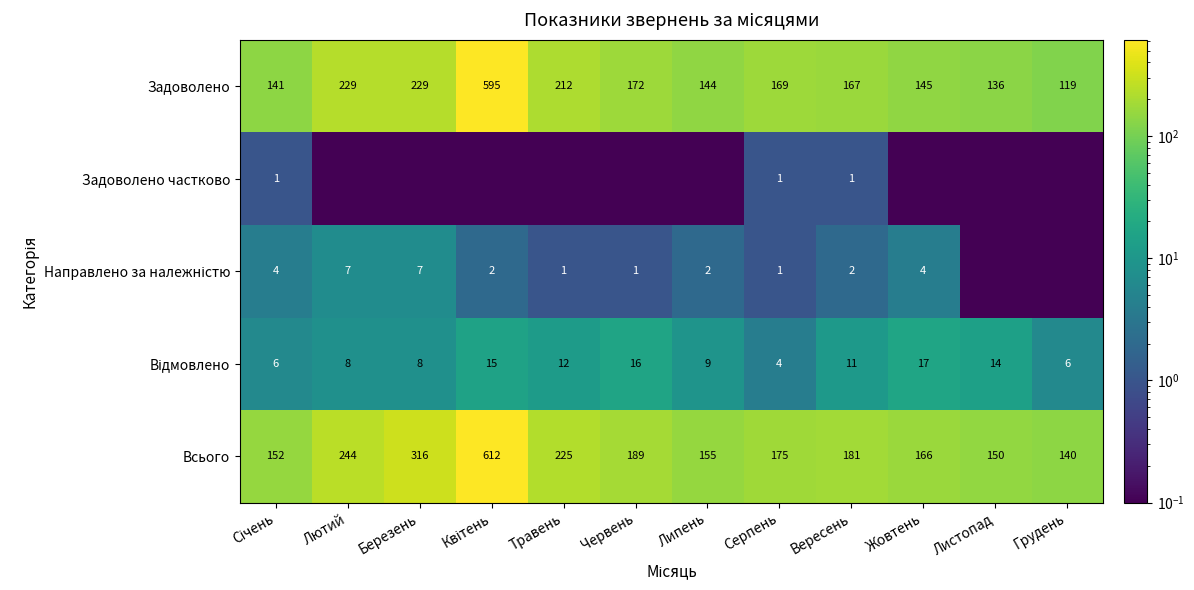

What is the maximum value for Задоволено?

595.0